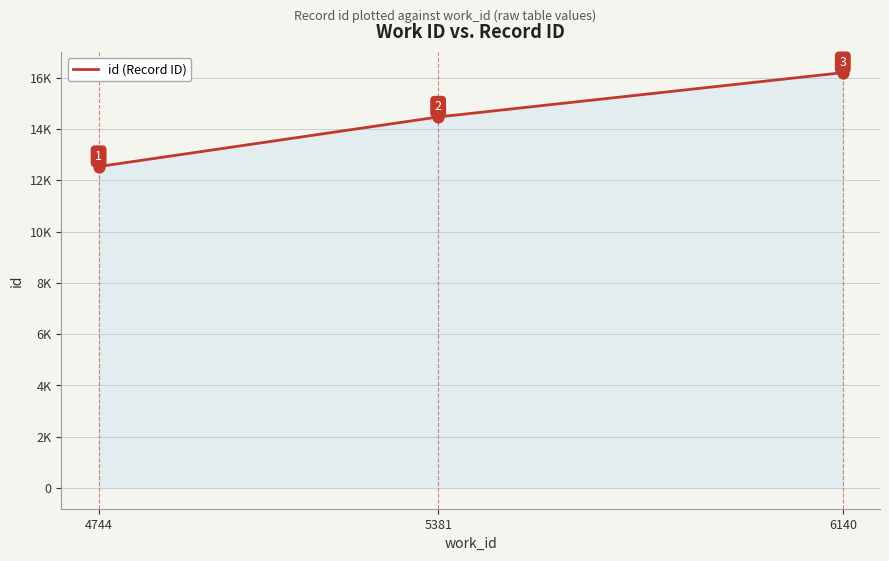

Between 6140 and 5381, which is larger?

6140